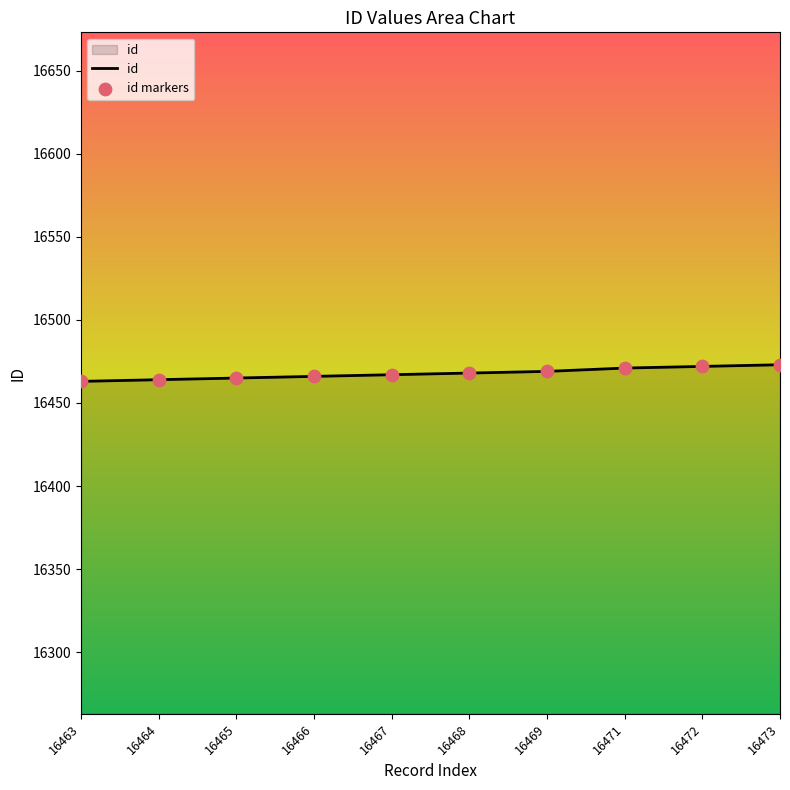

Between 16472 and 16465, which is larger?

16472